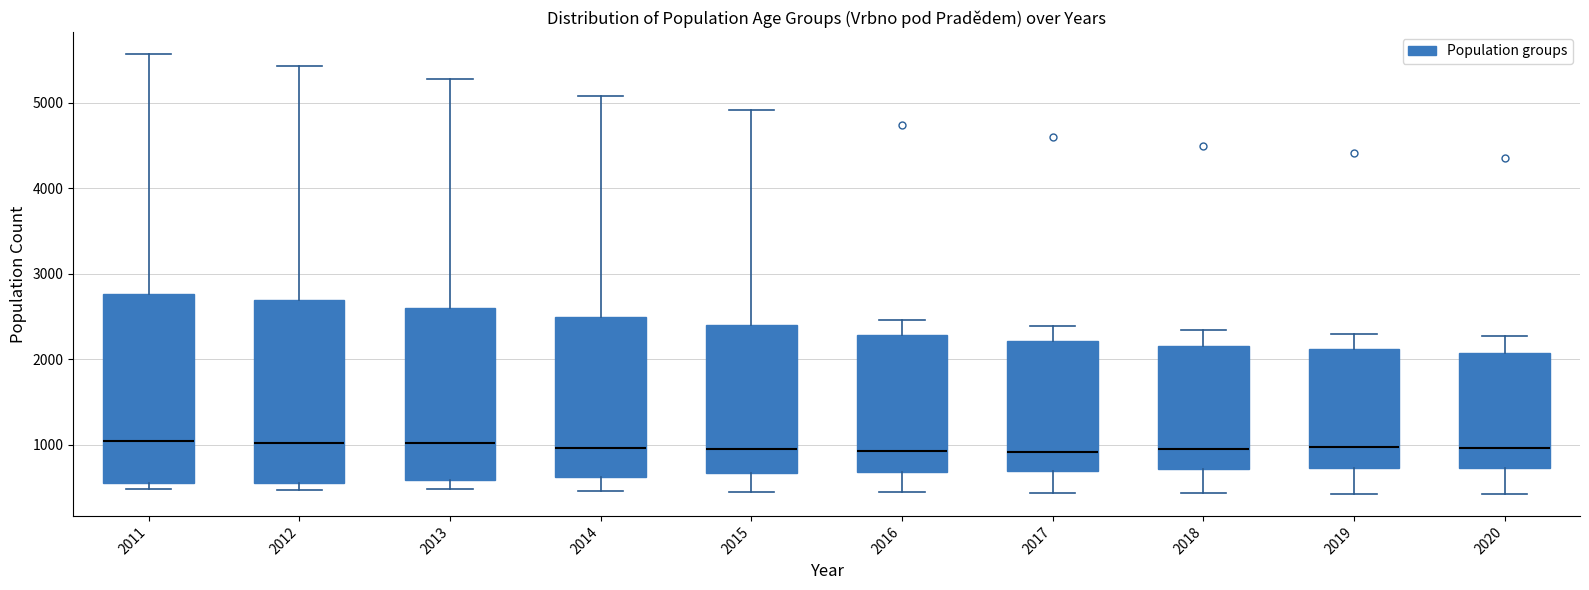

Reading left to right, read every box against the y-axis: the position of its median line, the range the box covers, and the ends of its whiskers. The values are not printed on the chart, so give them approximately, as read against the axis.

2011: median 1000, box 600 to 2800, whiskers 500 to 5600
2012: median 1000, box 500 to 2700, whiskers 500 (just below the box's lower edge) to 5400
2013: median 1000, box 600 to 2600, whiskers 500 to 5300
2014: median 1000, box 600 to 2500, whiskers 500 to 5100
2015: median 900, box 700 to 2400, whiskers 500 to 4900
2016: median 900, box 700 to 2300, whiskers 500 to 2500
2017: median 900, box 700 to 2200, whiskers 400 to 2400
2018: median 900, box 700 to 2200, whiskers 400 to 2300
2019: median 1000, box 700 to 2100, whiskers 400 to 2300
2020: median 1000, box 700 to 2100, whiskers 400 to 2300